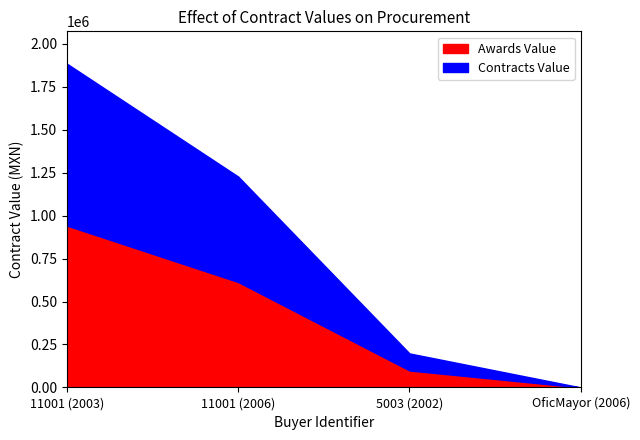

Where is contracts.value.amount nearest to the value 471016?

11001